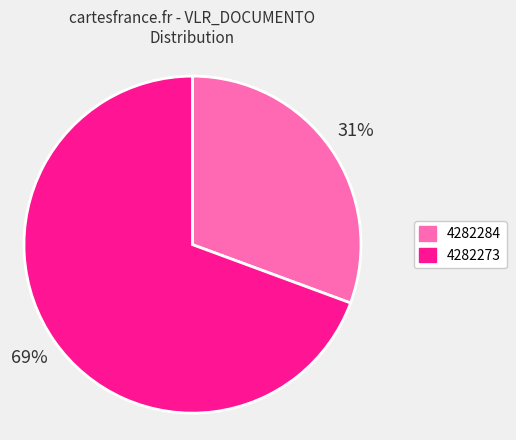

Is it true that 4282273 is 69% of the pie?

True